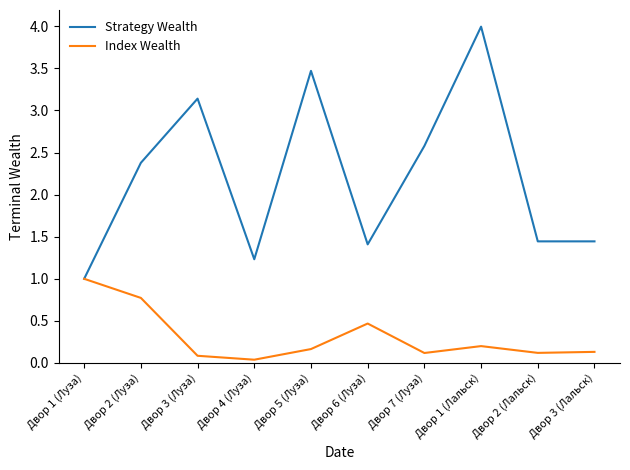

The Index Wealth series shows 0.0 at Двор 1 (Лальск). True or false?

False